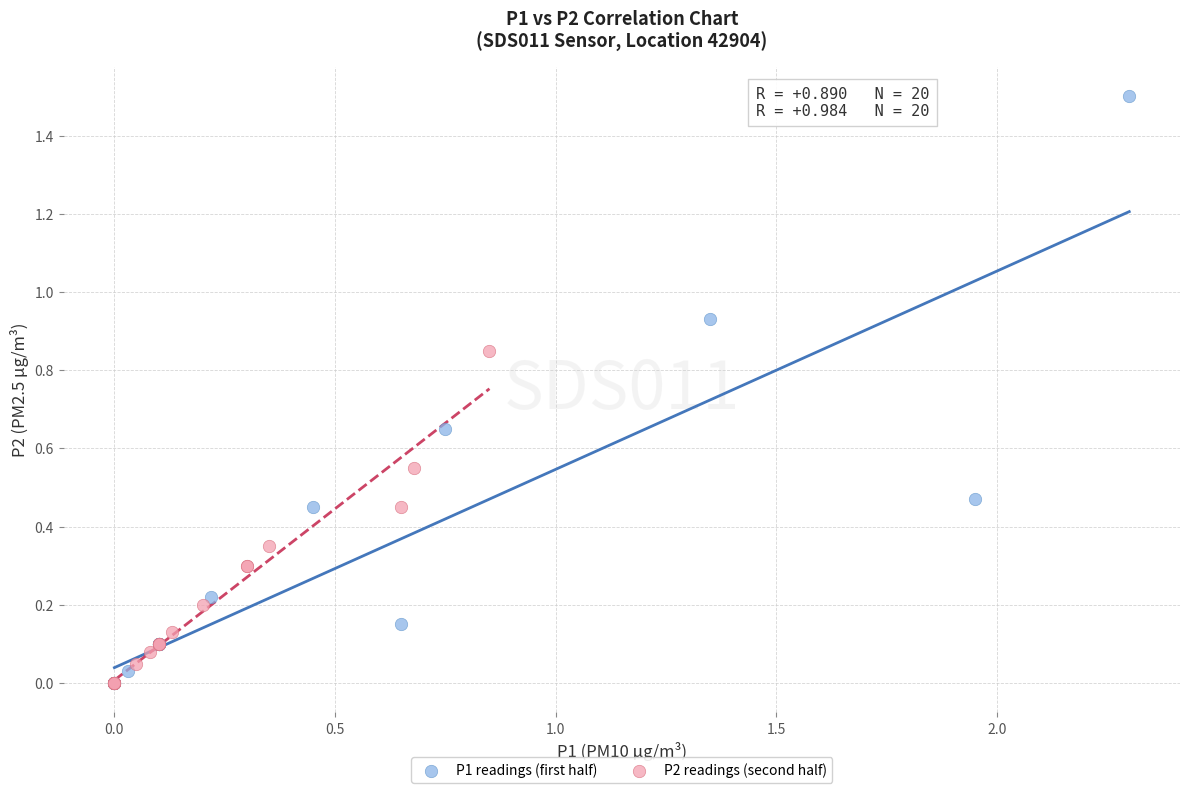

Which series reaches the maximum Y coordinate?

P1 readings (first half)